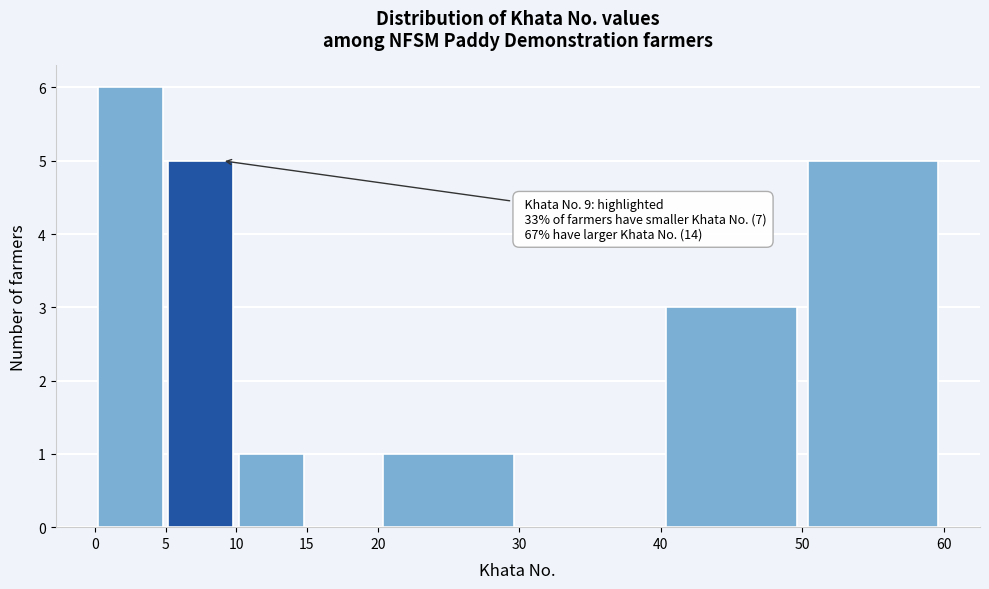

Over which range of the x-axis is the bar tallest?

0 to 5